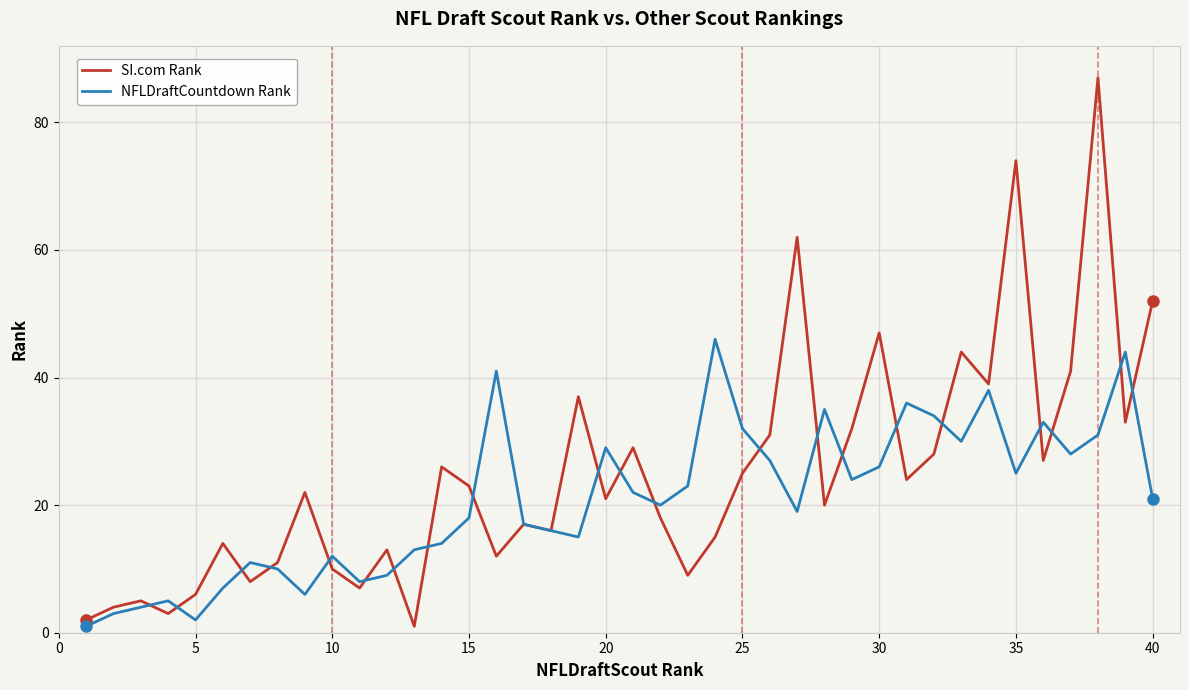

Rank the series by their maximum value, from lowest to highest.

NFLDraftCountdown Rank, SI.com Rank